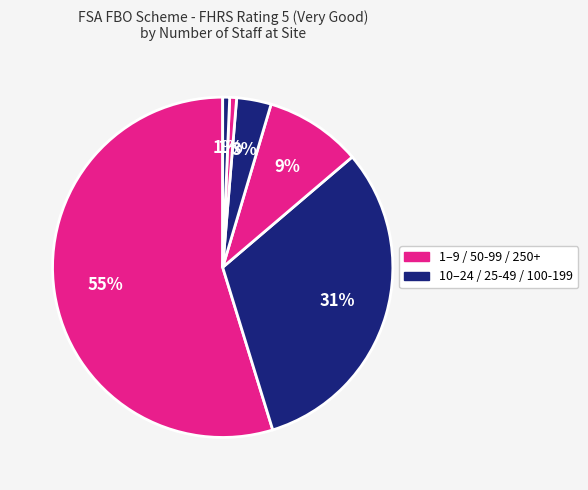

Count the number of slices in the pie.

6